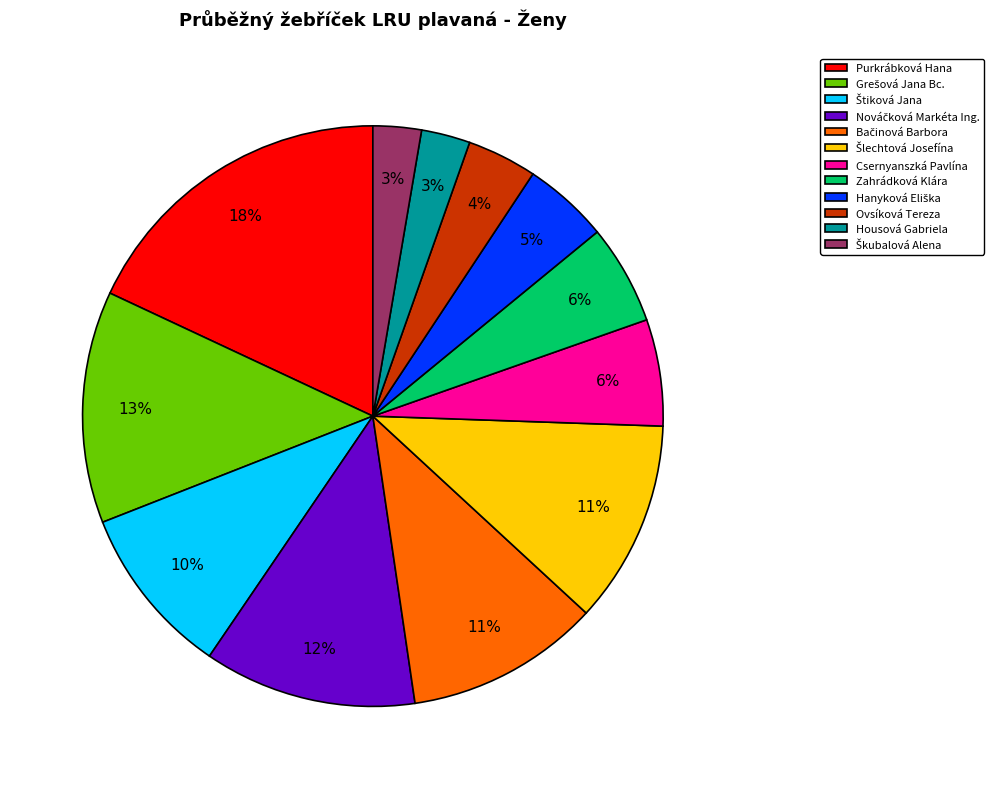

What percentage is the Csernyanszká Pavlína slice, to the nearest percent?

6%